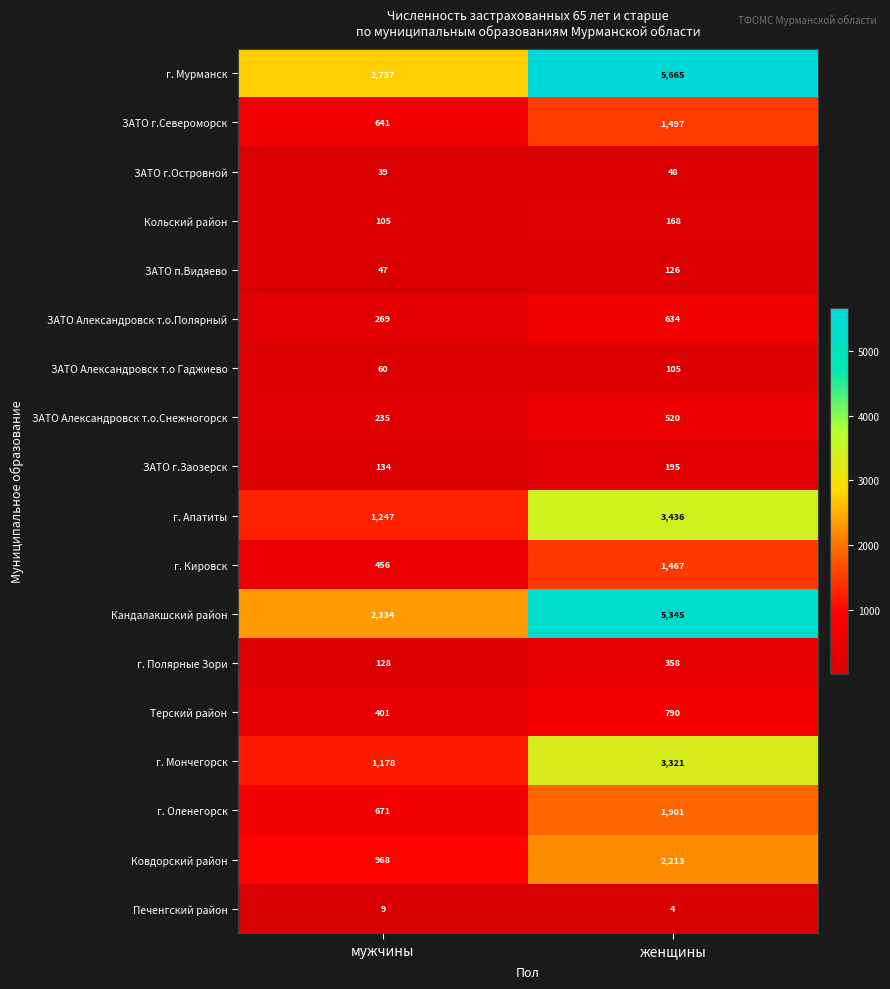

Which series has the largest range (max minus min)?

Кандалакшский район